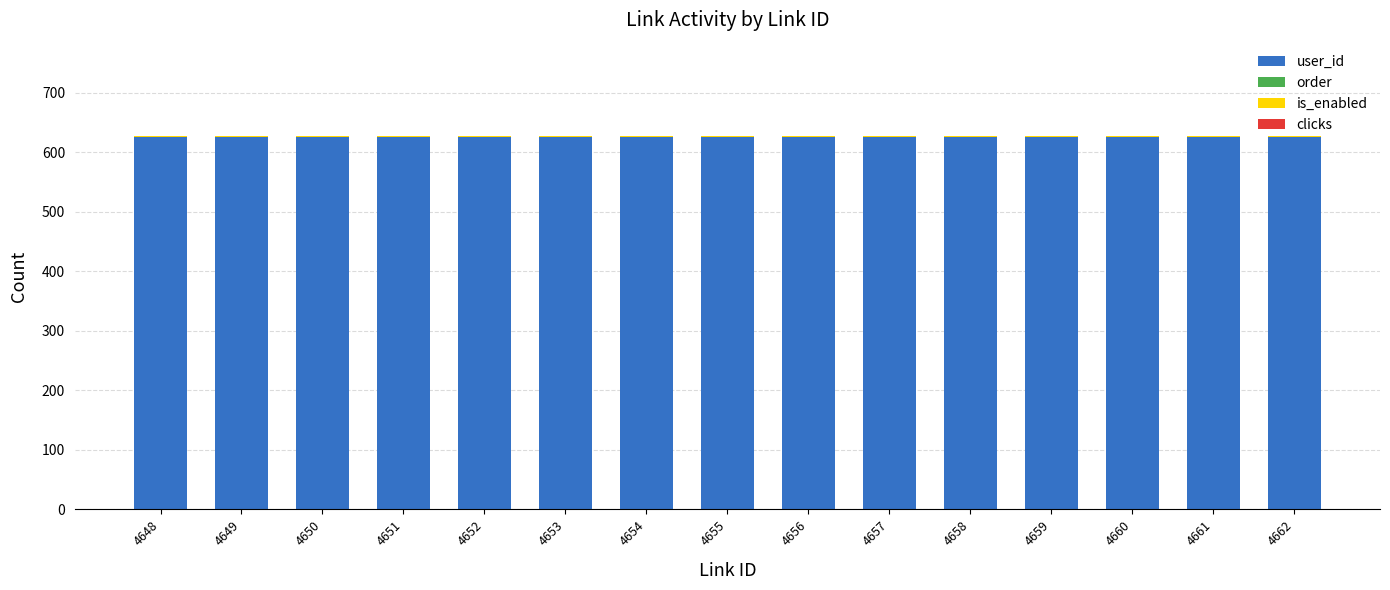

The user_id series shows 625 at 4654. True or false?

True